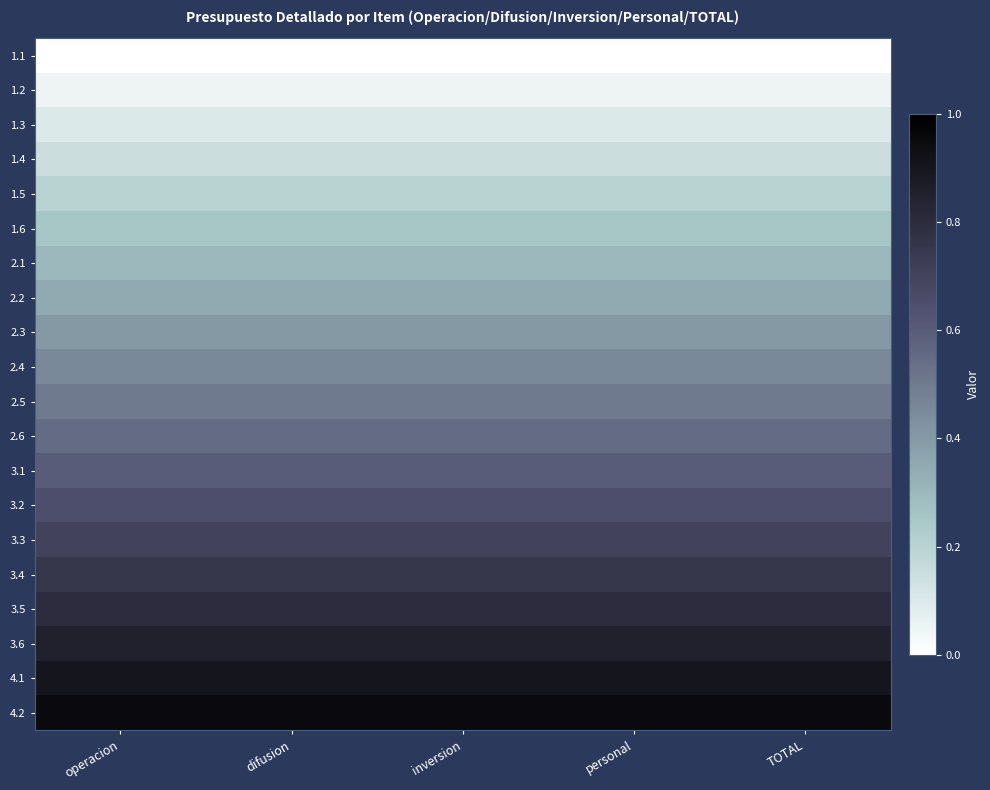

Which has a higher value, difusion or TOTAL?

difusion